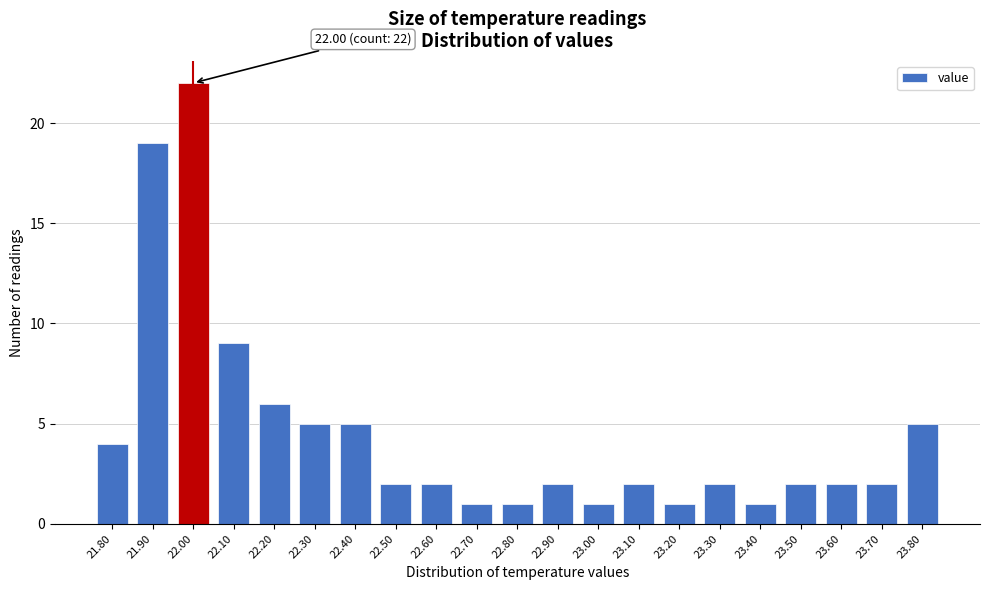

Which range on the x-axis has the tallest bar?

21.95 to 22.05